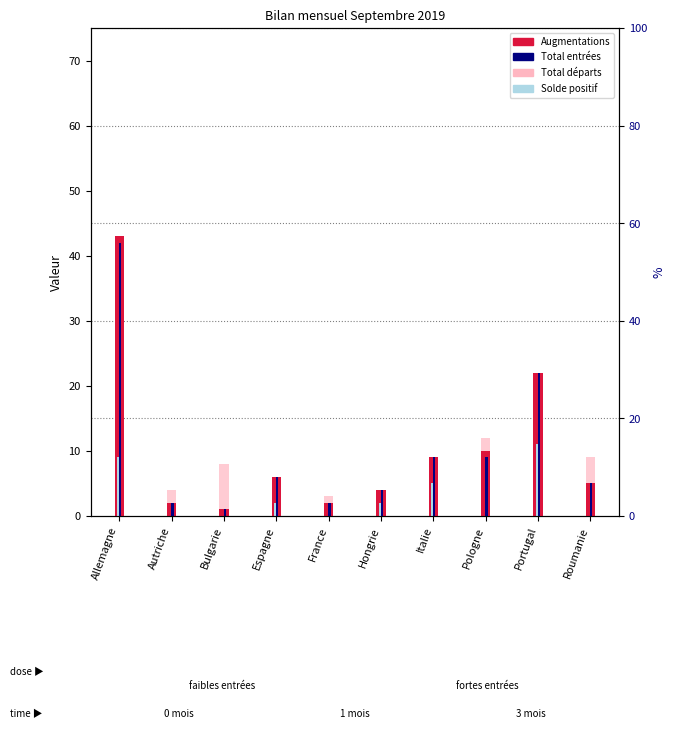

Is it true that Augmentations equals 1 at Bulgarie?

True